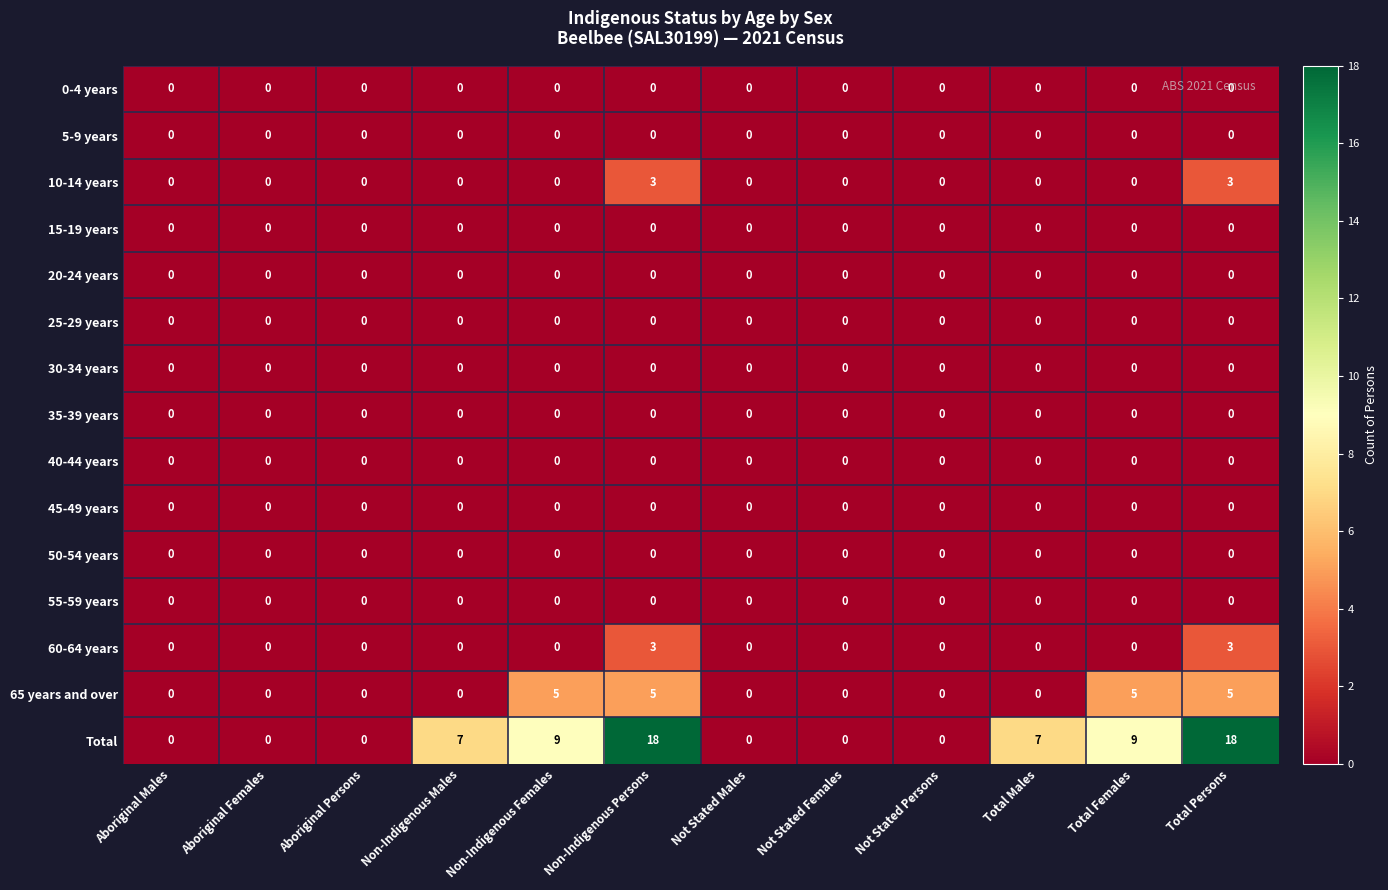

Count the Total values in the range 0 to 9.

10